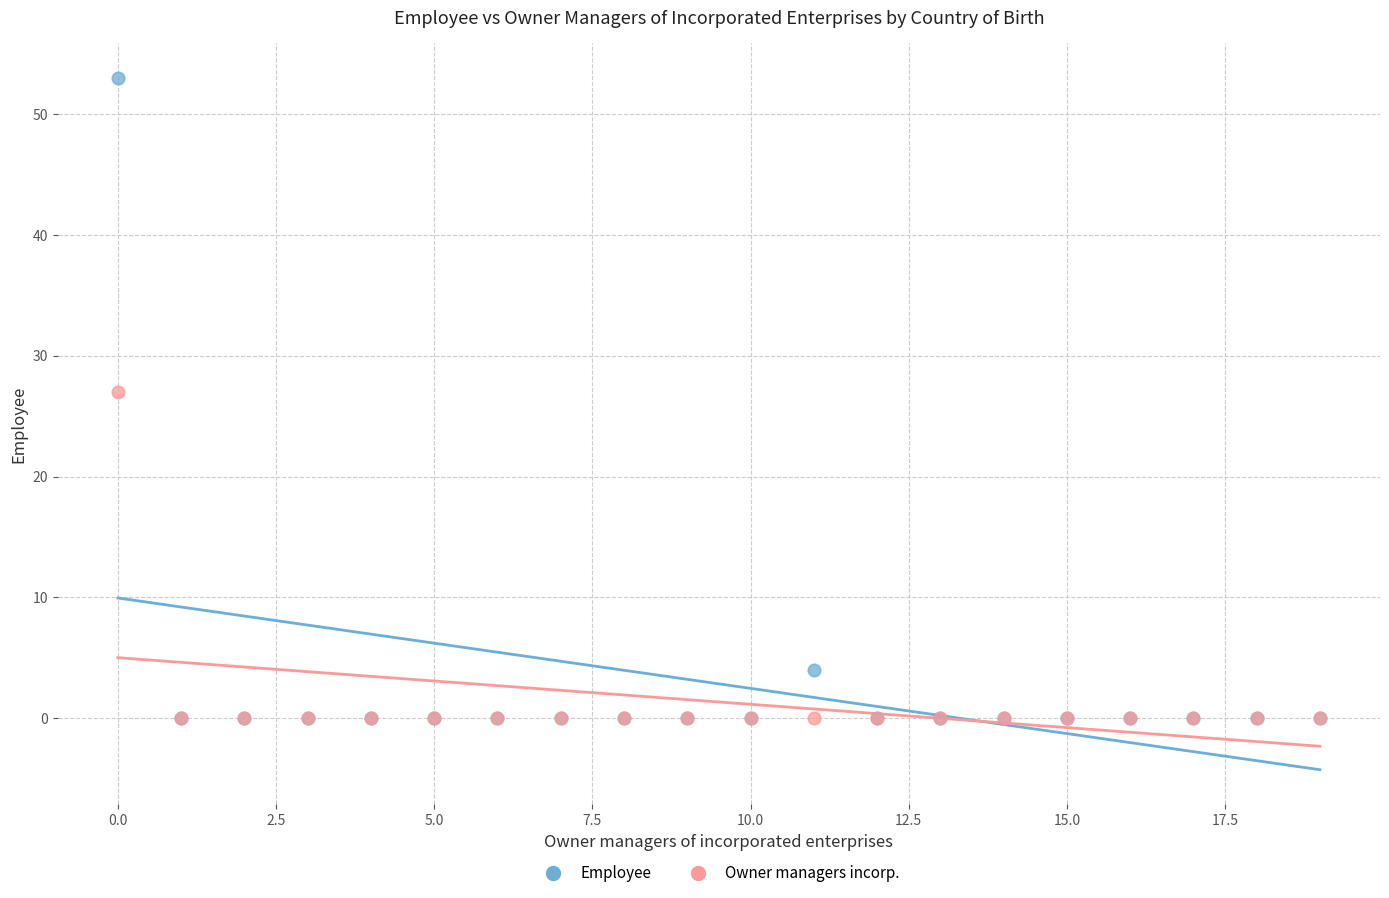

Across all series, what Y value is closest to 26?

27